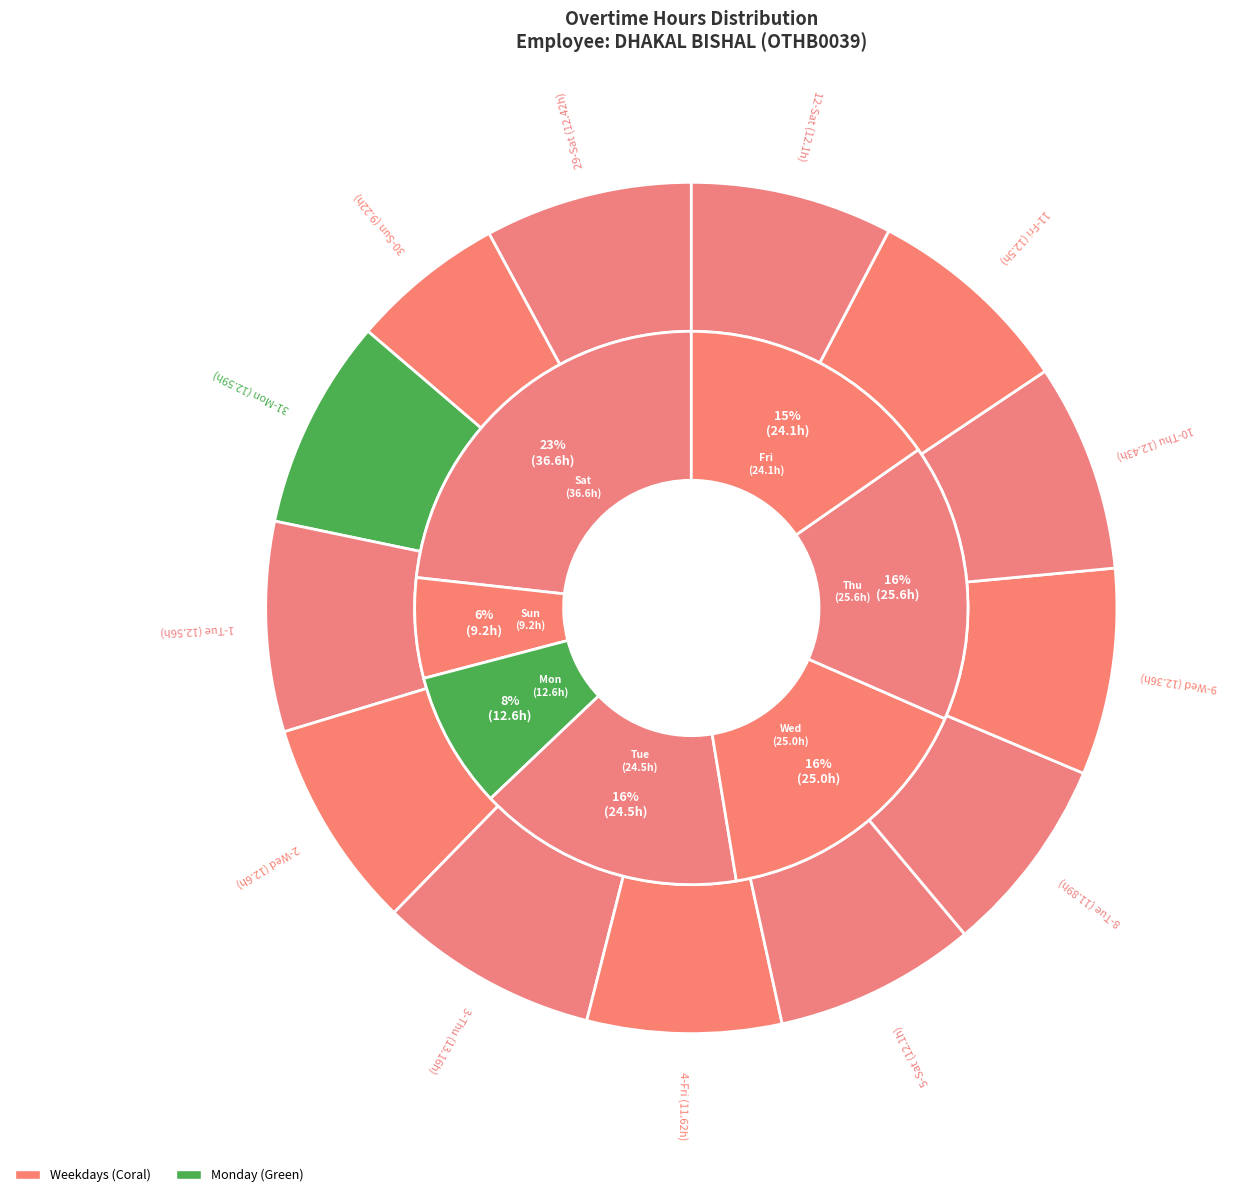

Does 9-Wed represent more than half of the total?

No